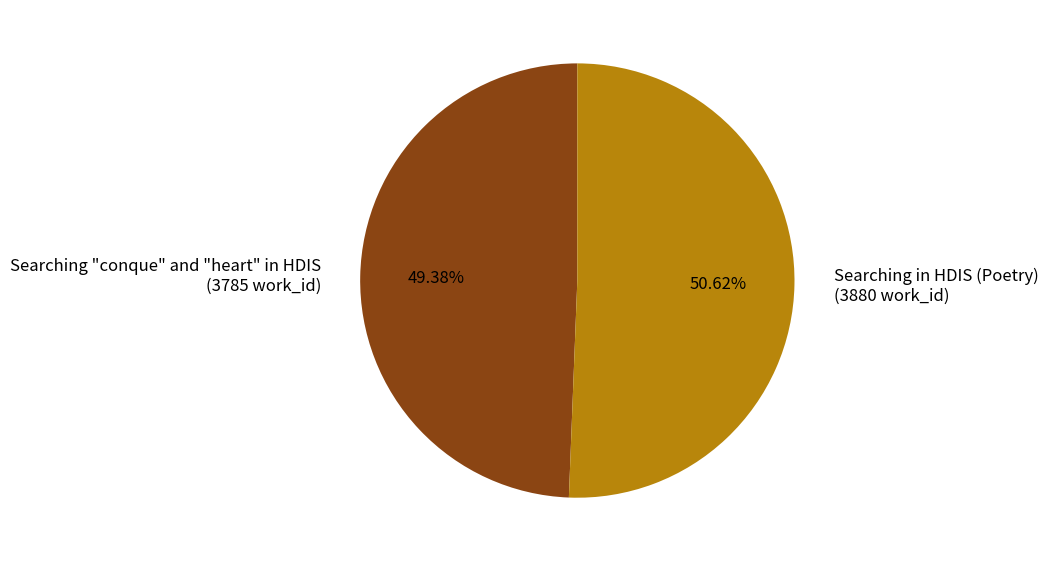

Approximately how many times larger is the value at Searching in HDIS (Poetry) compared to Searching "conque" and "heart" in HDIS?

1.0